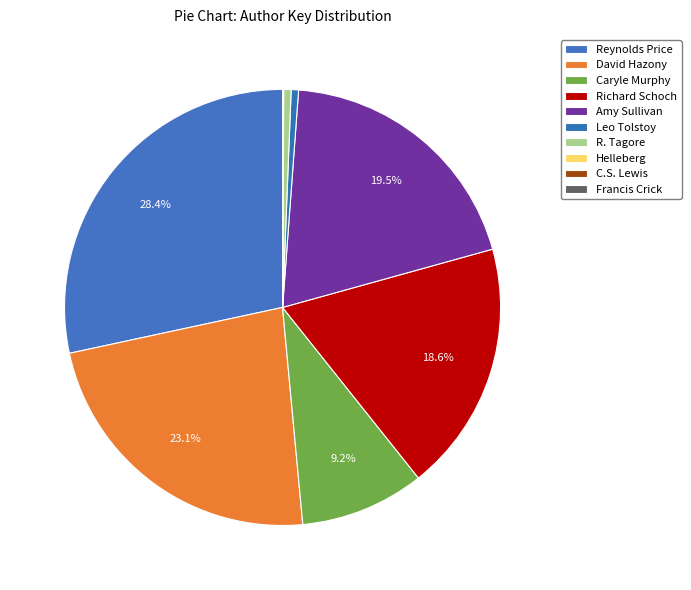

To the nearest percent, what is the difference between the largest and smallest slice percentages?

28%